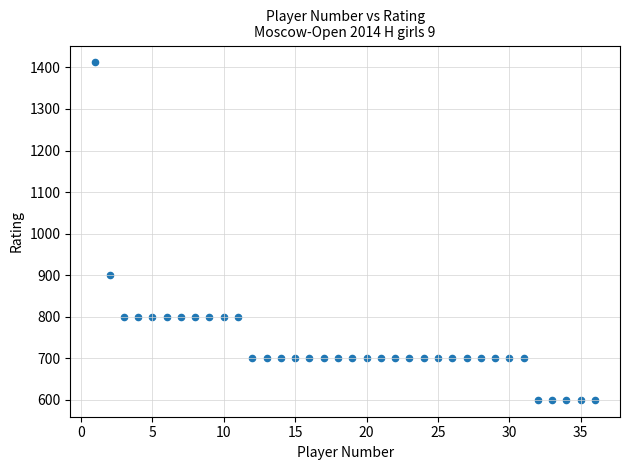

What is the range of X values (max minus min)?

35